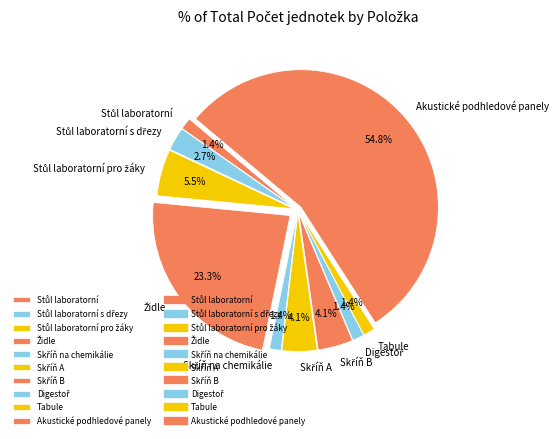

Which category has the biggest portion of the pie?

Akustické podhledové panely